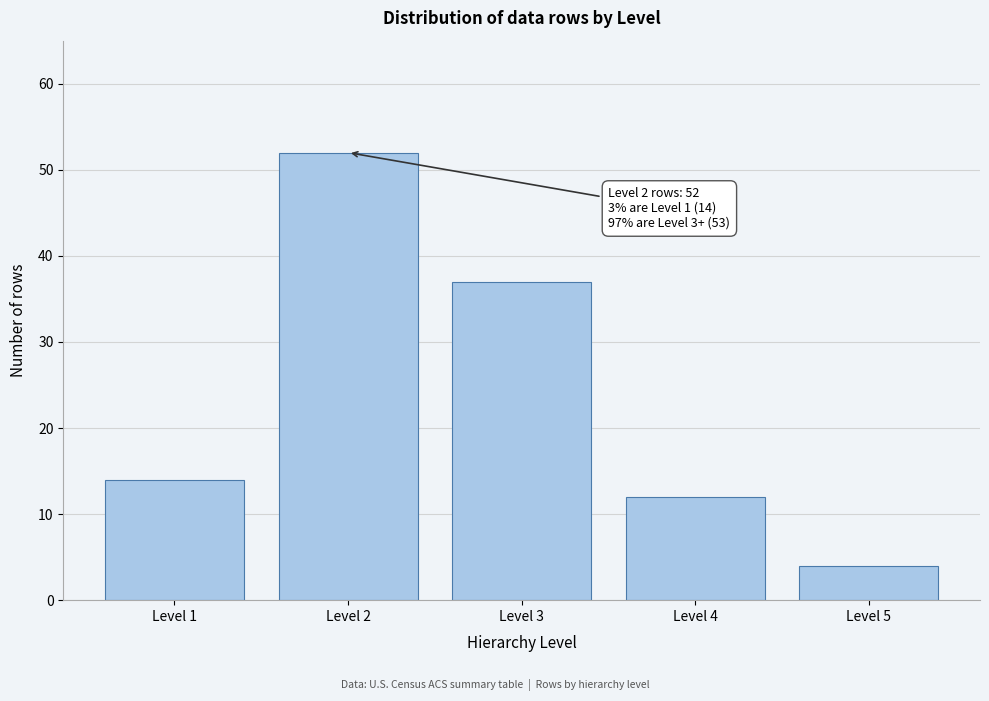

Reading left to right, list all the values displayed in this chart.

Level 1=14	Level 2=52	Level 3=37	Level 4=12	Level 5=4